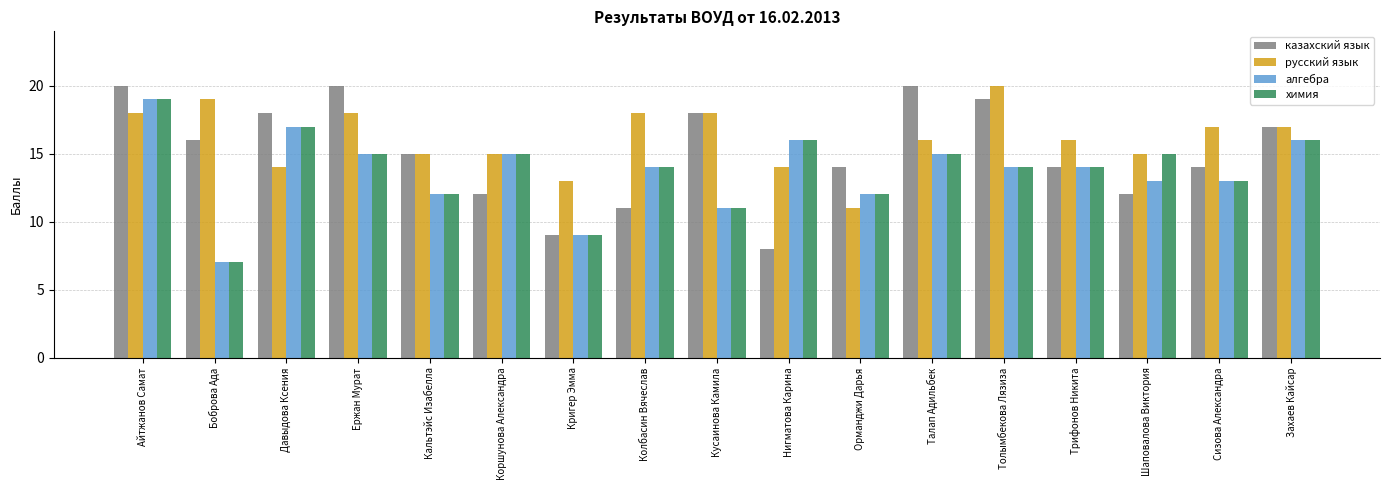

What is the average value of the казахский язык series?

15